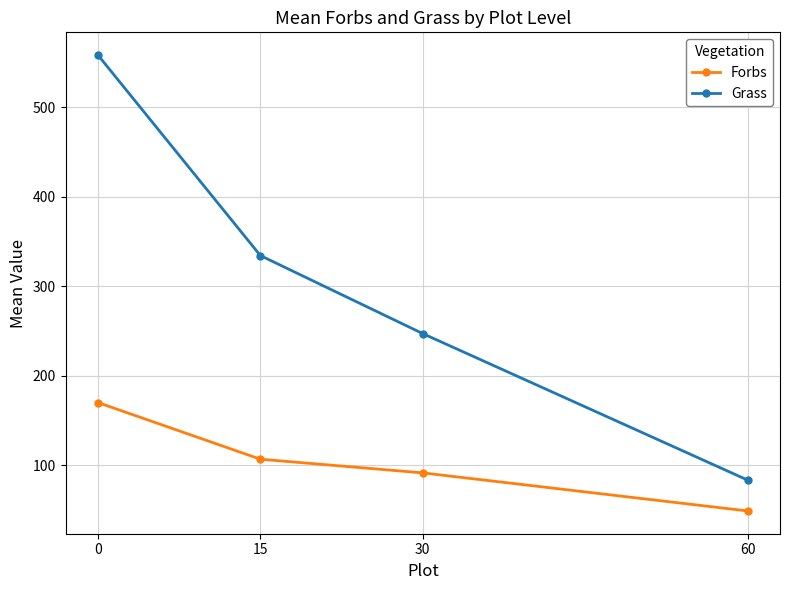

What is the difference between the highest and lowest values at 30?

155.8